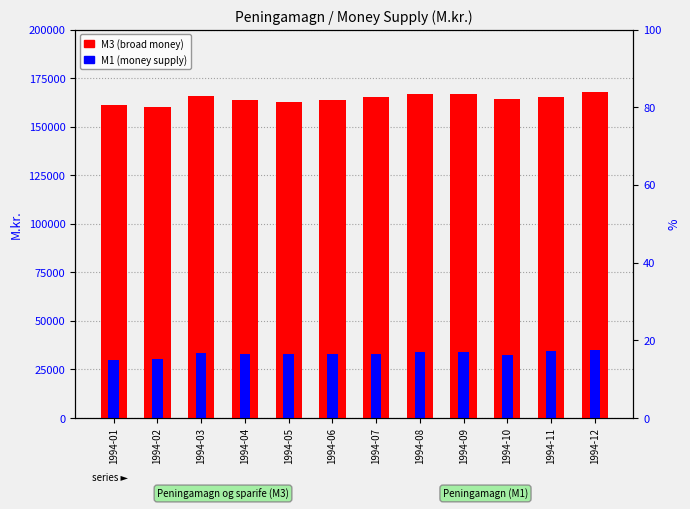

At which label does M1 (money supply) first exceed 33190?

1994-03